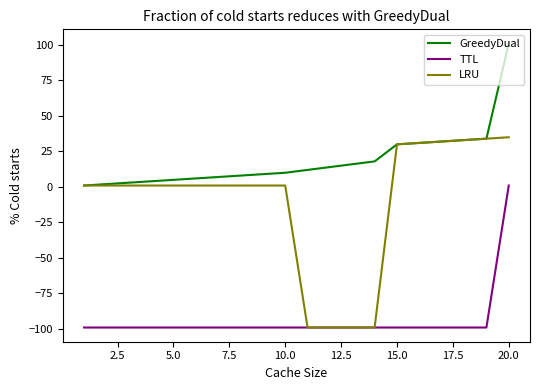

Does the chart have visible grid lines?

No